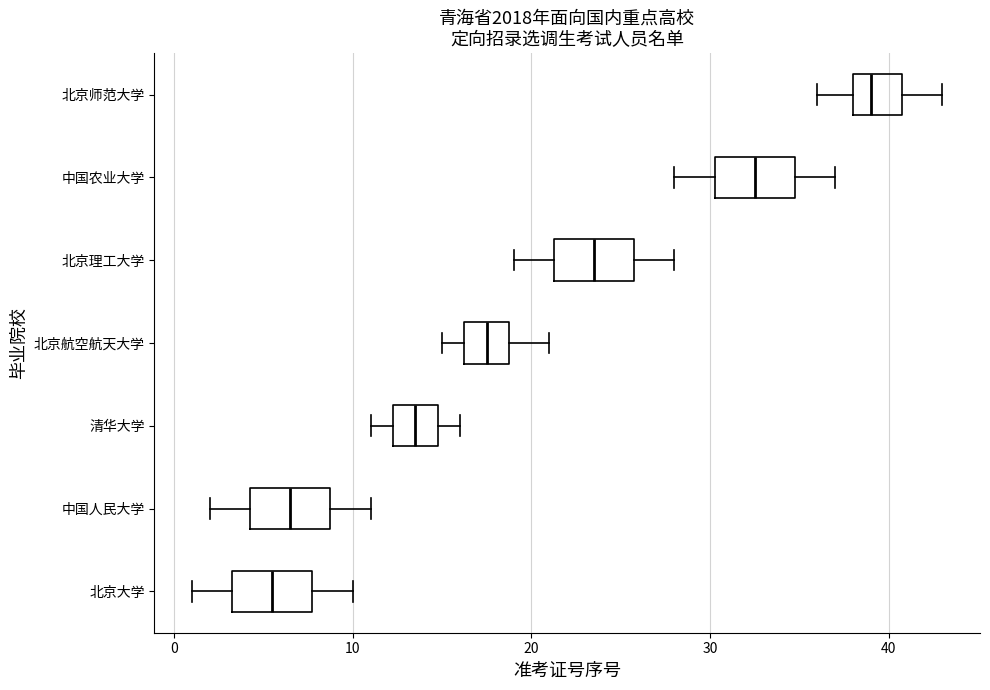

Reading bottom to top, read every box against the x-axis: the position of its median line, the range the box covers, and the ends of its whiskers. The values are not printed on the chart, so give them approximately, as read against the axis.

北京大学: median 6, box 3 to 8, whiskers 1 to 10
中国人民大学: median 7, box 4 to 9, whiskers 2 to 11
清华大学: median 14, box 12 to 15, whiskers 11 to 16
北京航空航天大学: median 18, box 16 to 19, whiskers 15 to 21
北京理工大学: median 24, box 21 to 26, whiskers 19 to 28
中国农业大学: median 33, box 30 to 35, whiskers 28 to 37
北京师范大学: median 39, box 38 to 41, whiskers 36 to 43